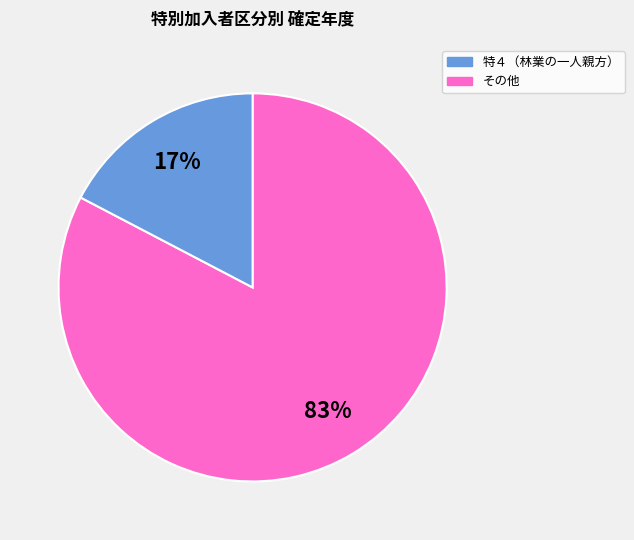

Is there a majority slice in this chart?

Yes